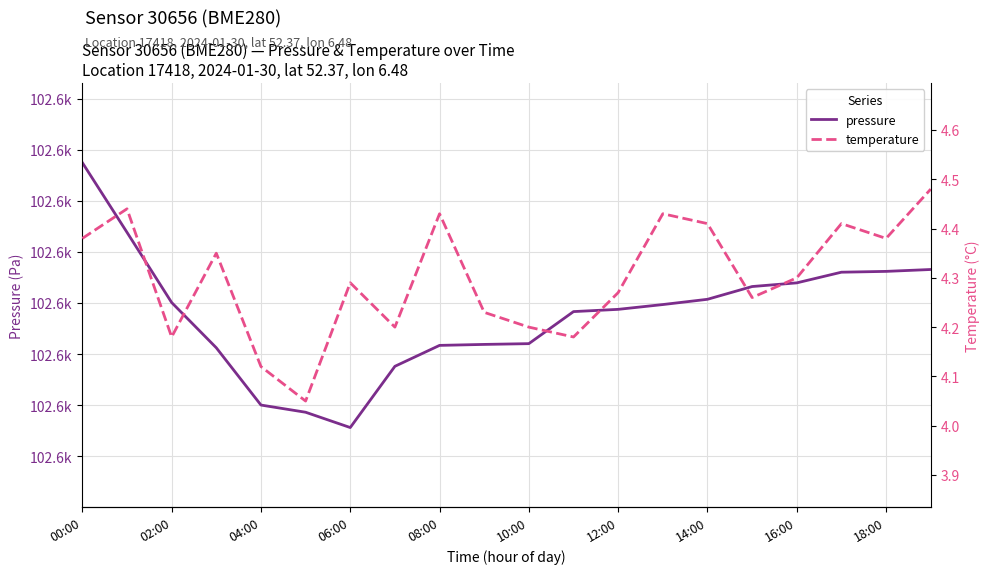

Is it true that pressure equals 144805.6 at 14:00?

False